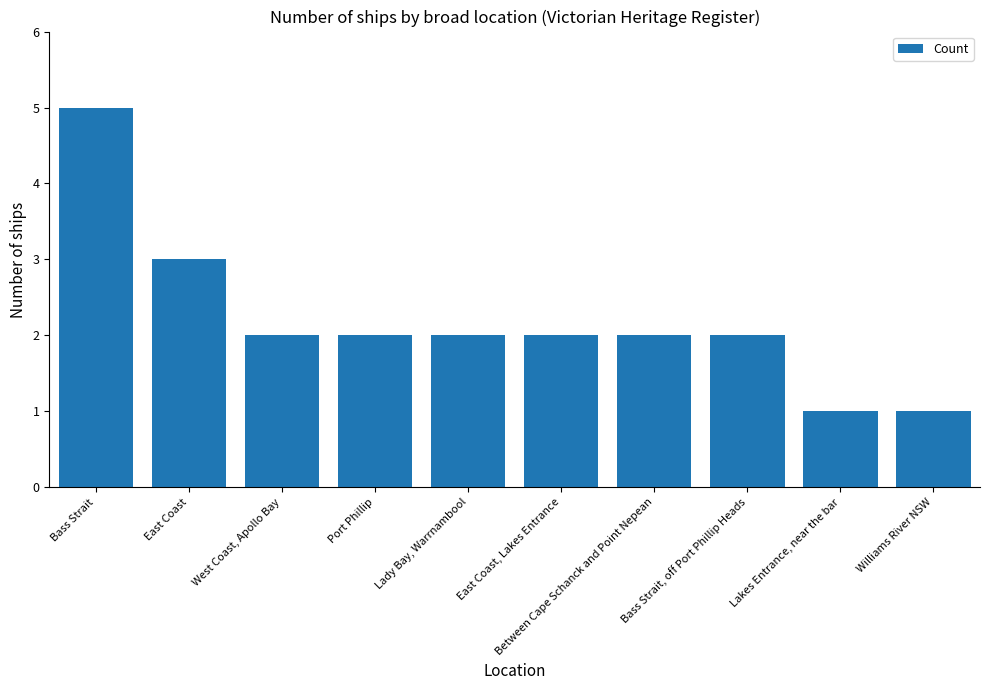

Where does the data first go above 2?

Bass Strait